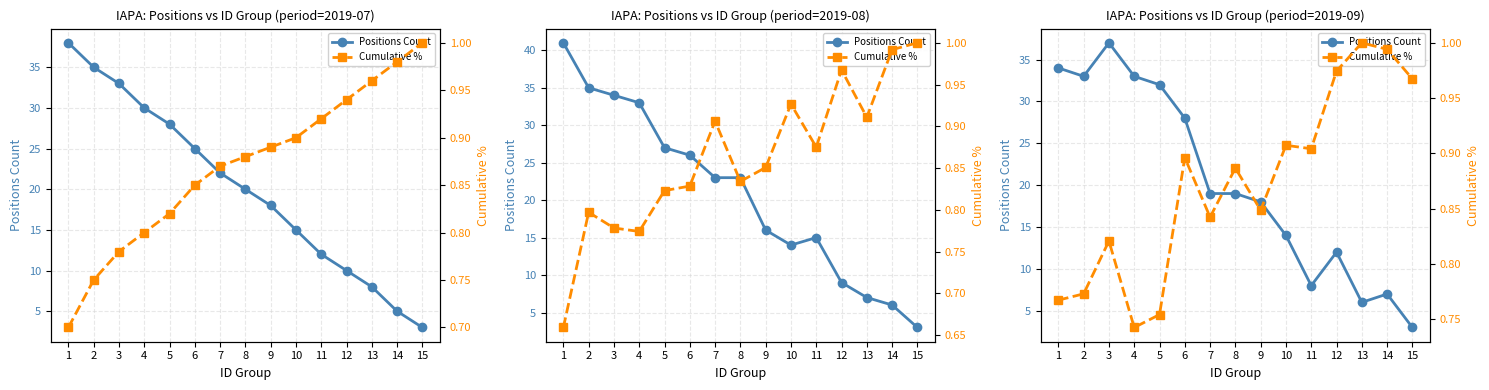

What is the maximum value shown in the chart?

37.0